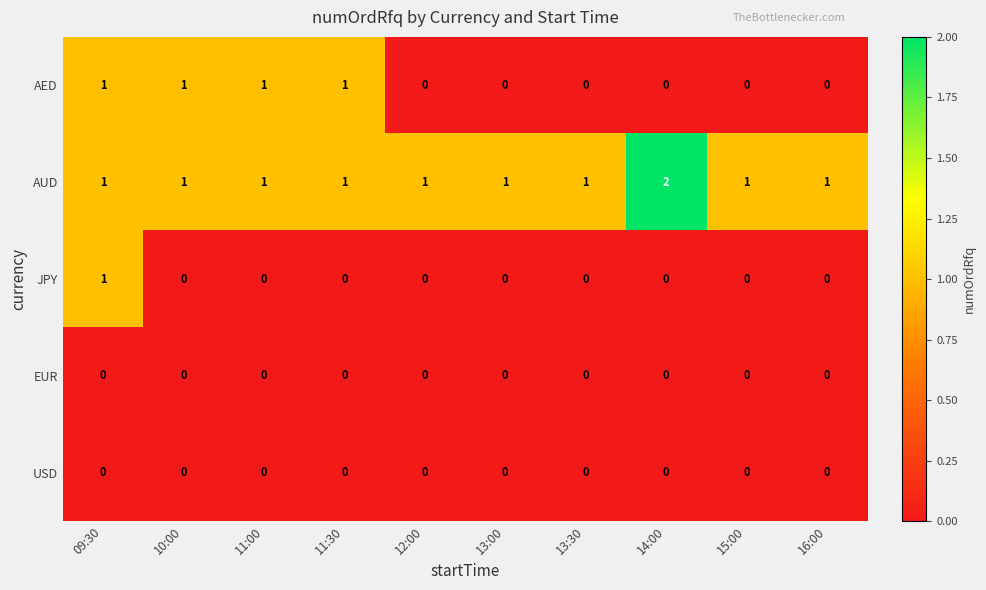

At how many categories does at least one series exceed 0?

10